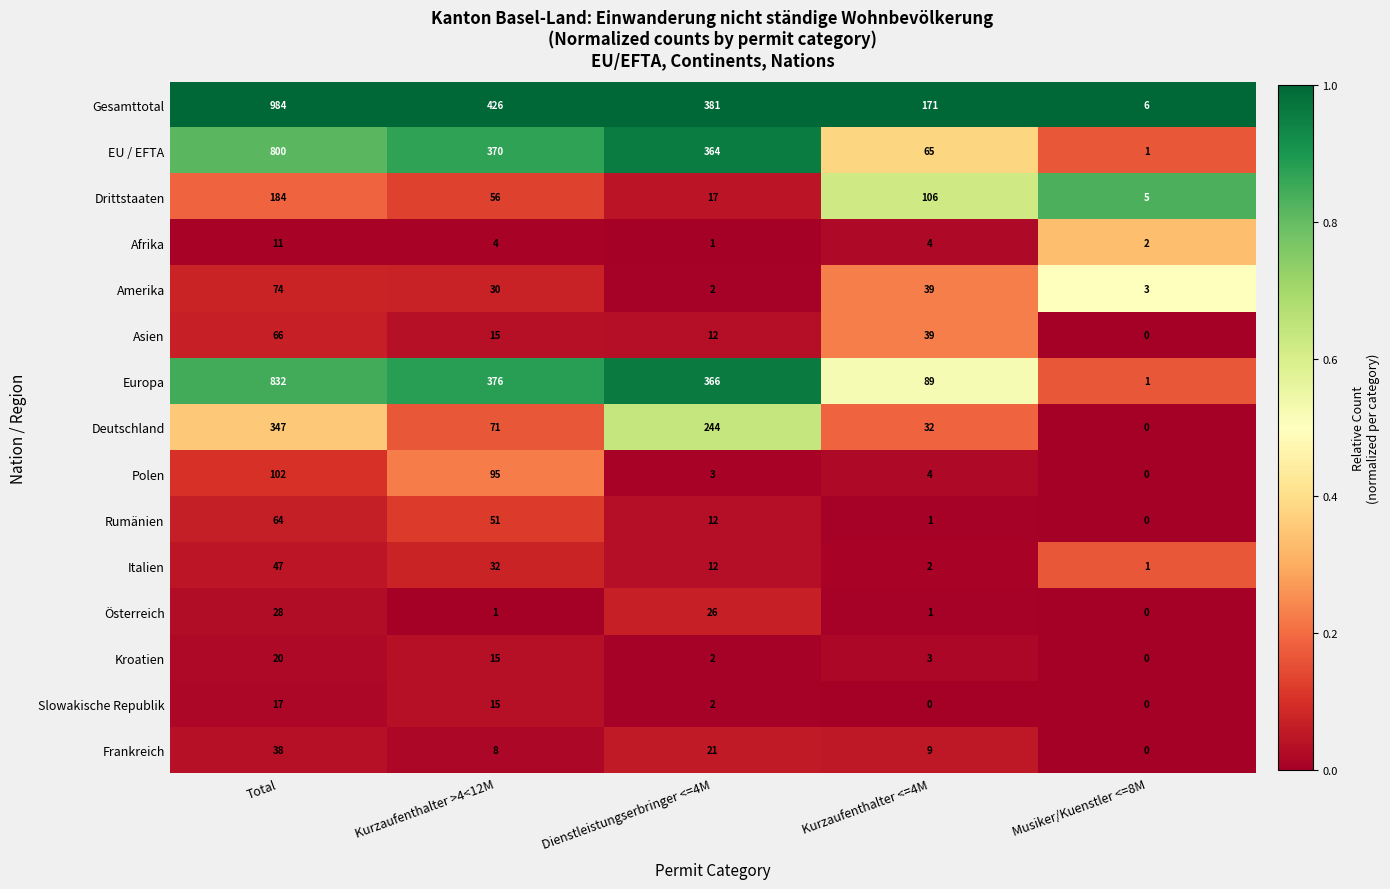

Rank the series by their maximum value, from lowest to highest.

Afrika, Slowakische Republik, Kroatien, Österreich, Frankreich, Italien, Rumänien, Asien, Amerika, Polen, Drittstaaten, Deutschland, EU / EFTA, Europa, Gesamttotal